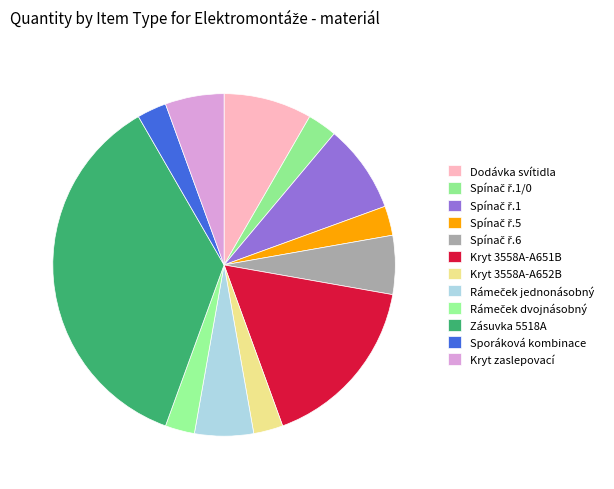

Is it true that Kryt 3558A-A651B is 17% of the pie?

True